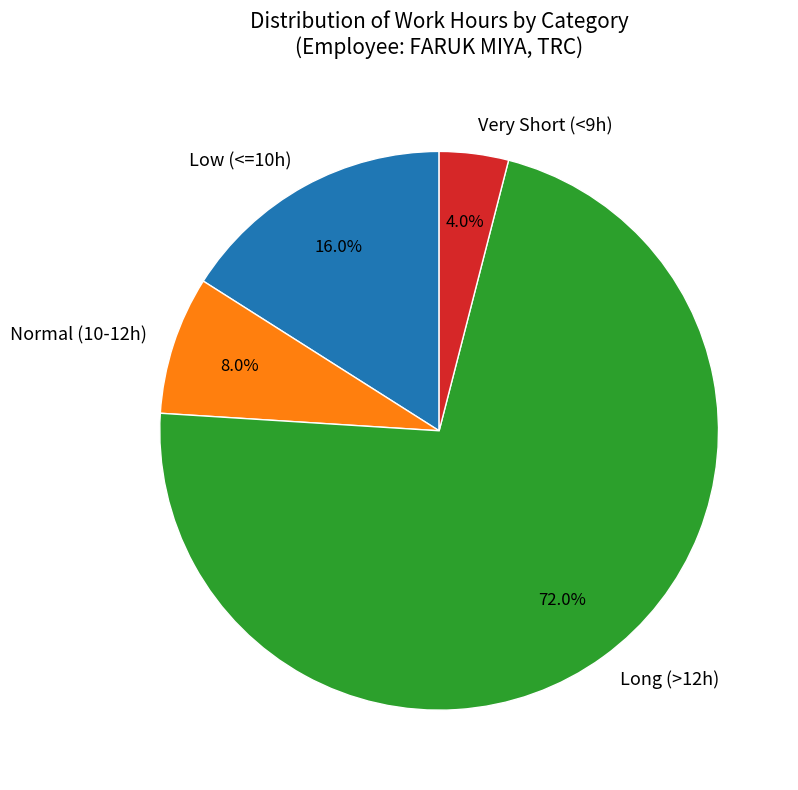

Does any single category account for the majority?

Yes